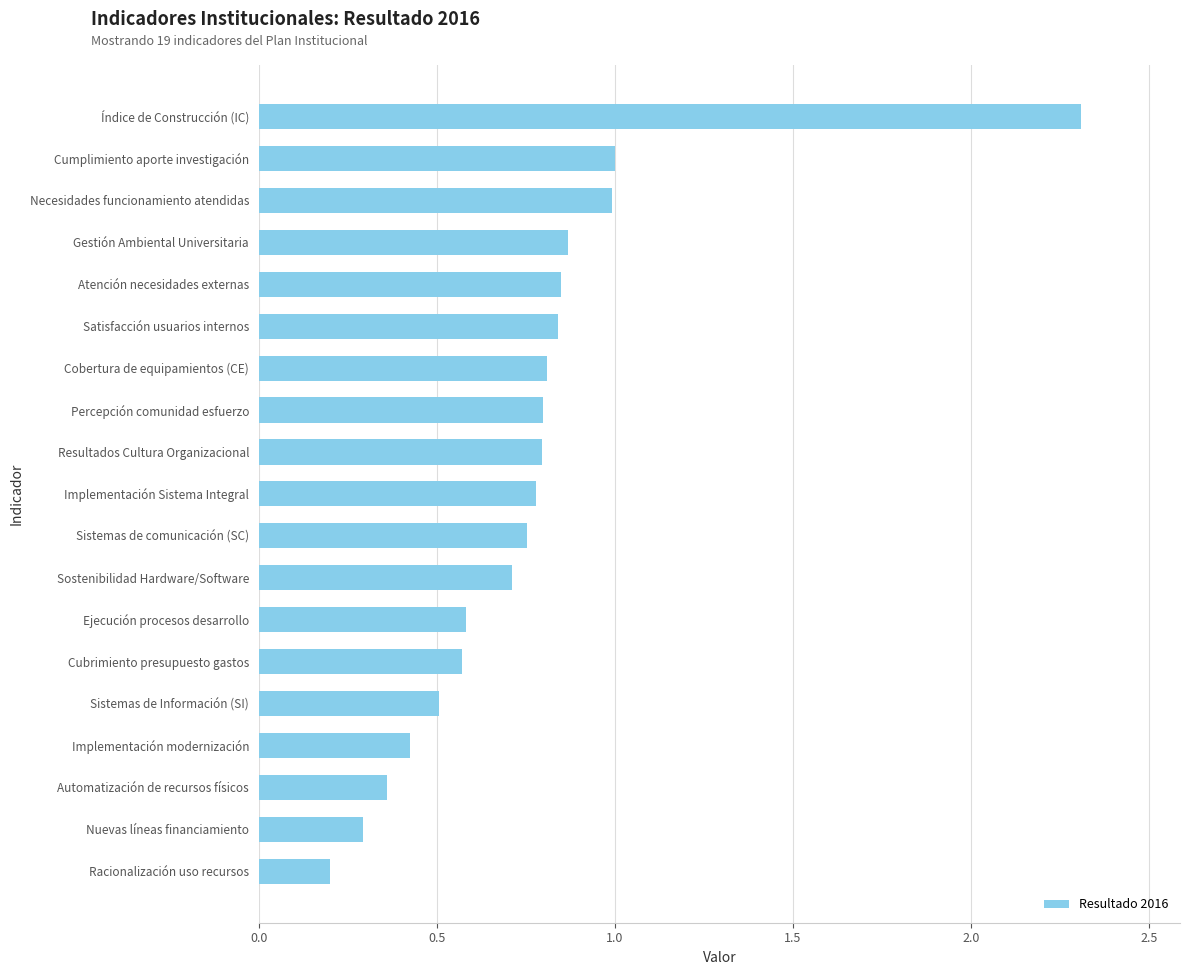

Read the value at Sistemas de Información (SI).

0.5